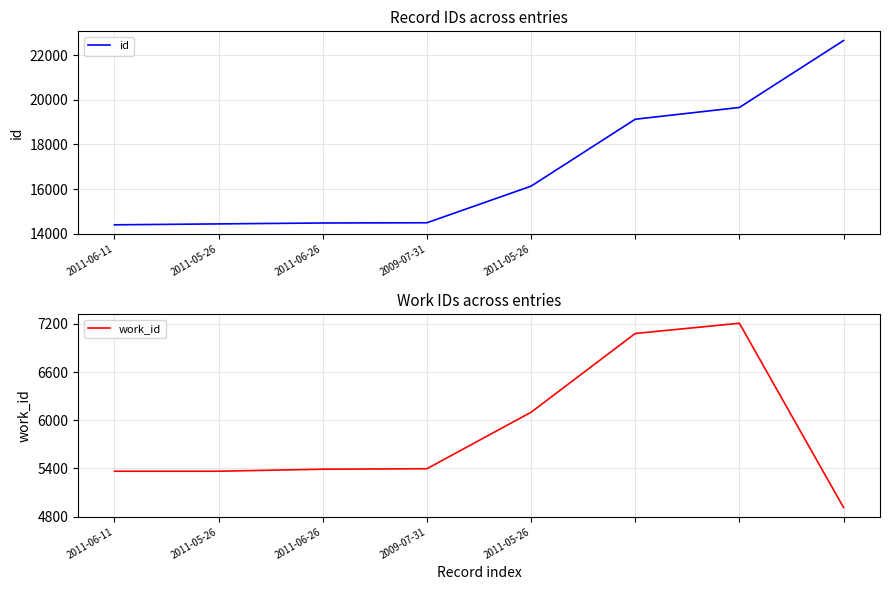

Which category has the highest value in the work_id series?

6